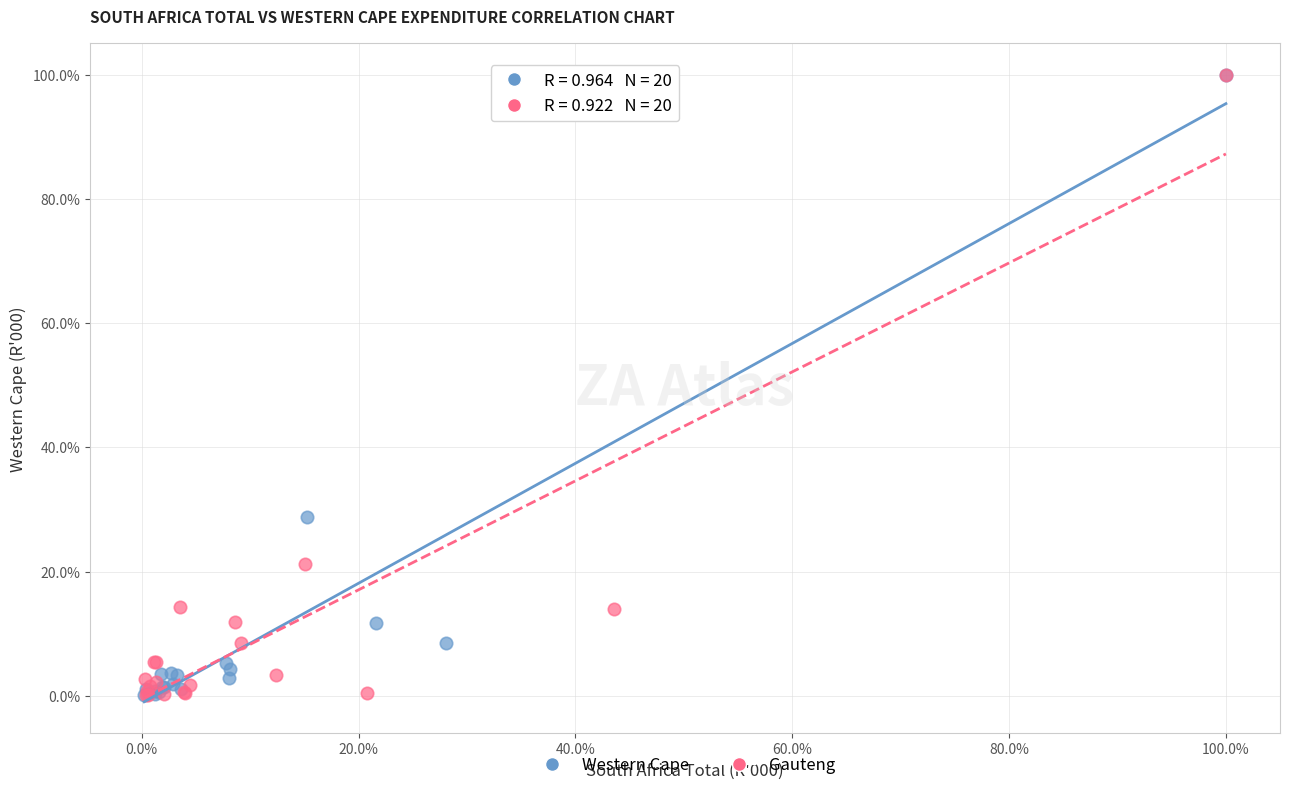

Which series has the largest Y range (max minus min)?

Gauteng